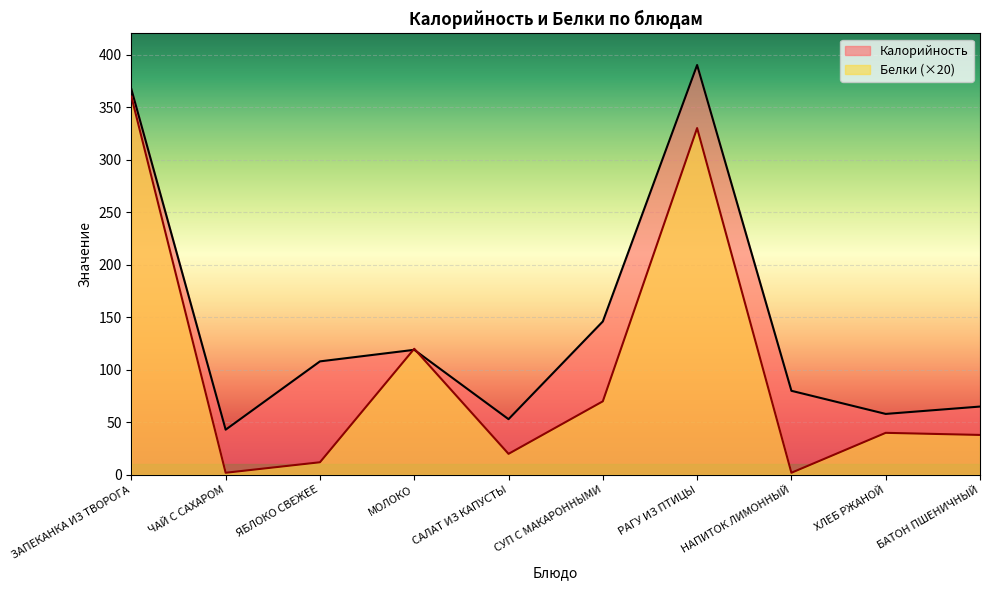

What is the spread (max minus min) of values at РАГУ ИЗ ПТИЦЫ?

60